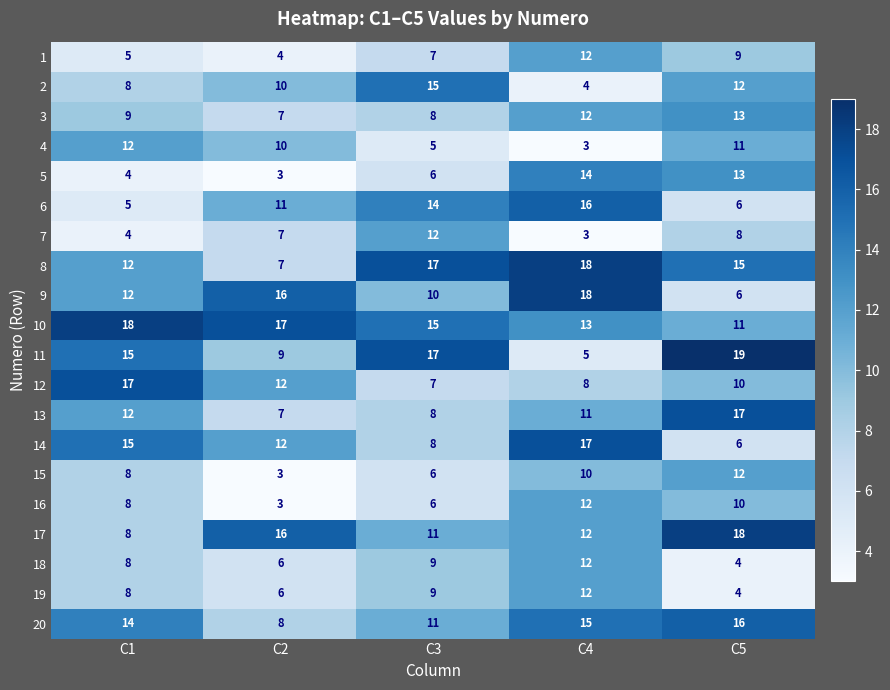

What is the difference between the maximum and minimum values in the 12 series?

10